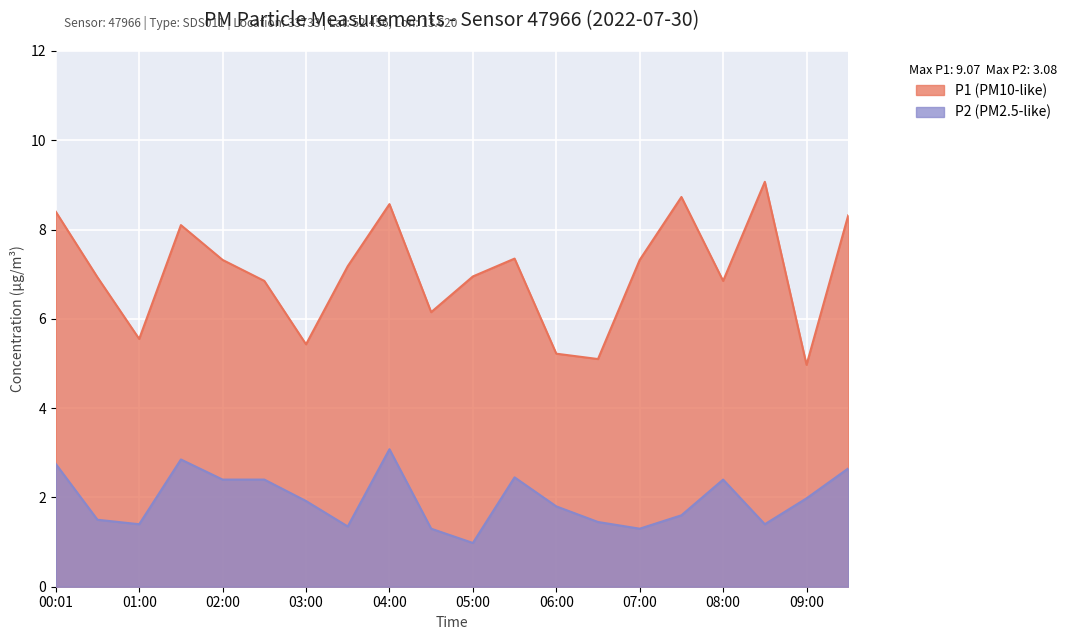

What is the spread (max minus min) of values at 08:00?

4.4